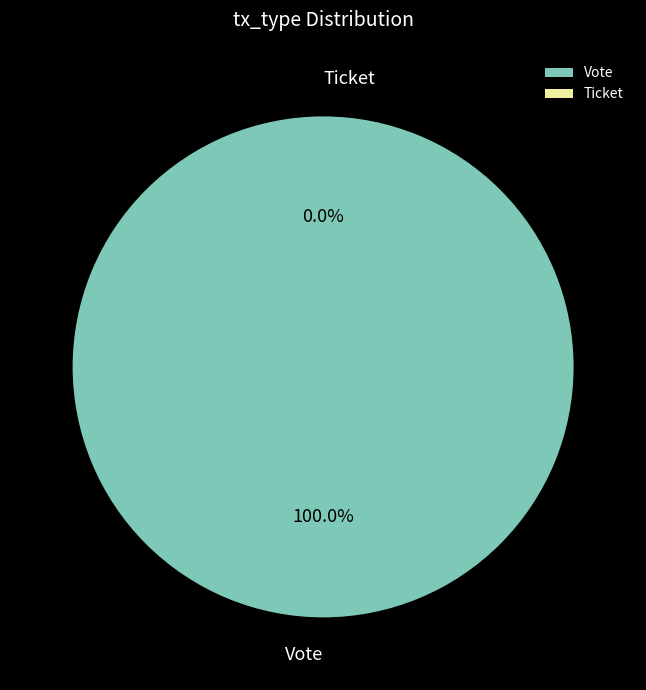

How many segments does this pie chart have?

2